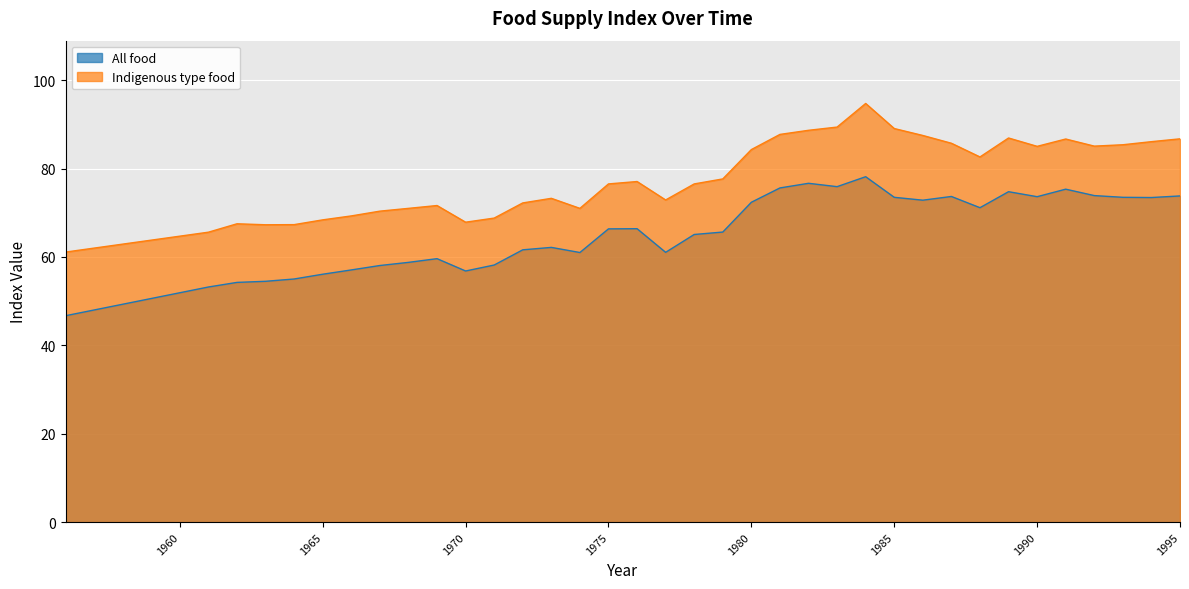

Reading left to right, what are all the values shown in this chart?

All food: 1956=46.7	1957=48.0	1958=49.3	1959=50.6	1960=51.9	1961=53.2	1962=54.2	1963=54.5	1964=55.0	1965=56.1	1966=57.1	1967=58.1	1968=58.8	1969=59.6	1970=56.8	1971=58.2	1972=61.6	1973=62.2	1974=61.0	1975=66.3	1976=66.4	1977=61.0	1978=65.1	1979=65.6	1980=72.4	1981=75.6	1982=76.7	1983=75.9	1984=78.2	1985=73.5	1986=72.8	1987=73.7	1988=71.1	1989=74.8	1990=73.6	1991=75.3	1992=73.9	1993=73.5	1994=73.4	1995=73.8
Indigenous type food: 1956=61.1	1957=62.0	1958=62.9	1959=63.8	1960=64.7	1961=65.6	1962=67.5	1963=67.3	1964=67.3	1965=68.4	1966=69.3	1967=70.4	1968=71.0	1969=71.6	1970=67.9	1971=68.8	1972=72.2	1973=73.3	1974=71.0	1975=76.5	1976=77.1	1977=72.9	1978=76.5	1979=77.7	1980=84.3	1981=87.7	1982=88.7	1983=89.4	1984=94.7	1985=89.0	1986=87.5	1987=85.7	1988=82.6	1989=86.9	1990=85.0	1991=86.7	1992=85.1	1993=85.4	1994=86.1	1995=86.7